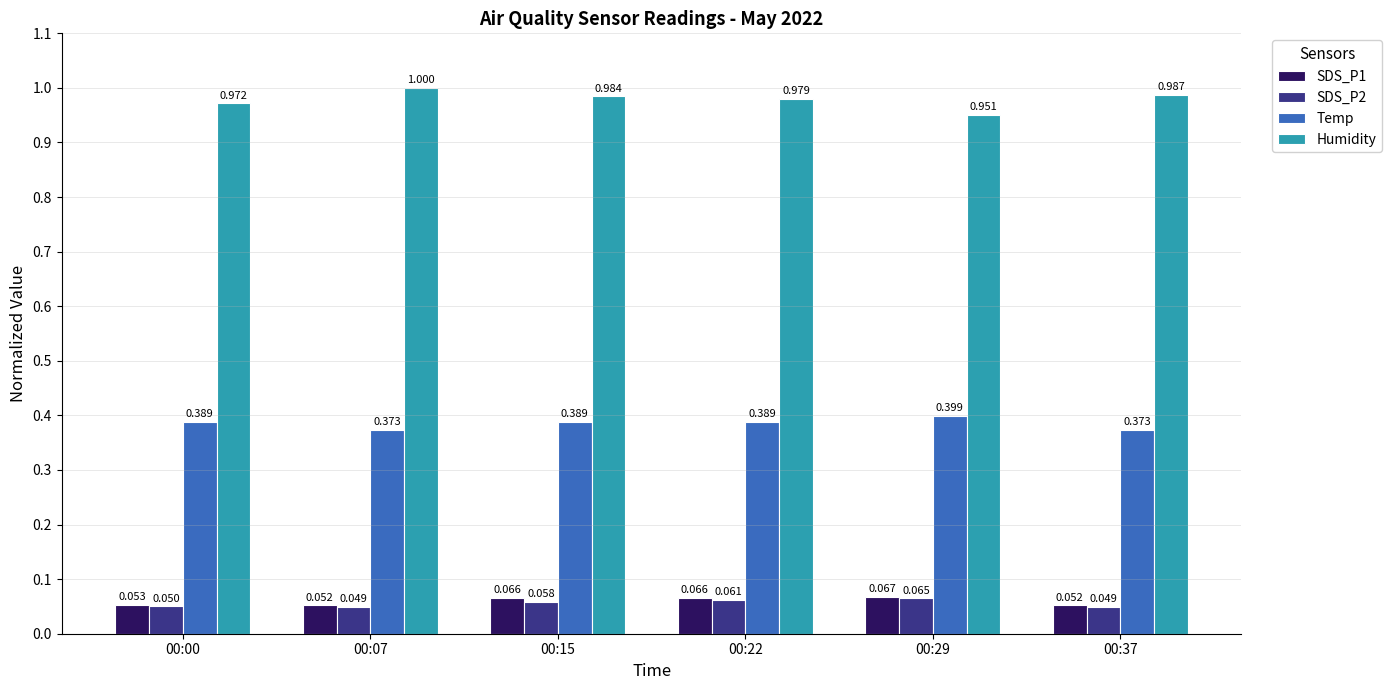

Between 00:15 and 00:29, which series saw the biggest shift?

Humidity